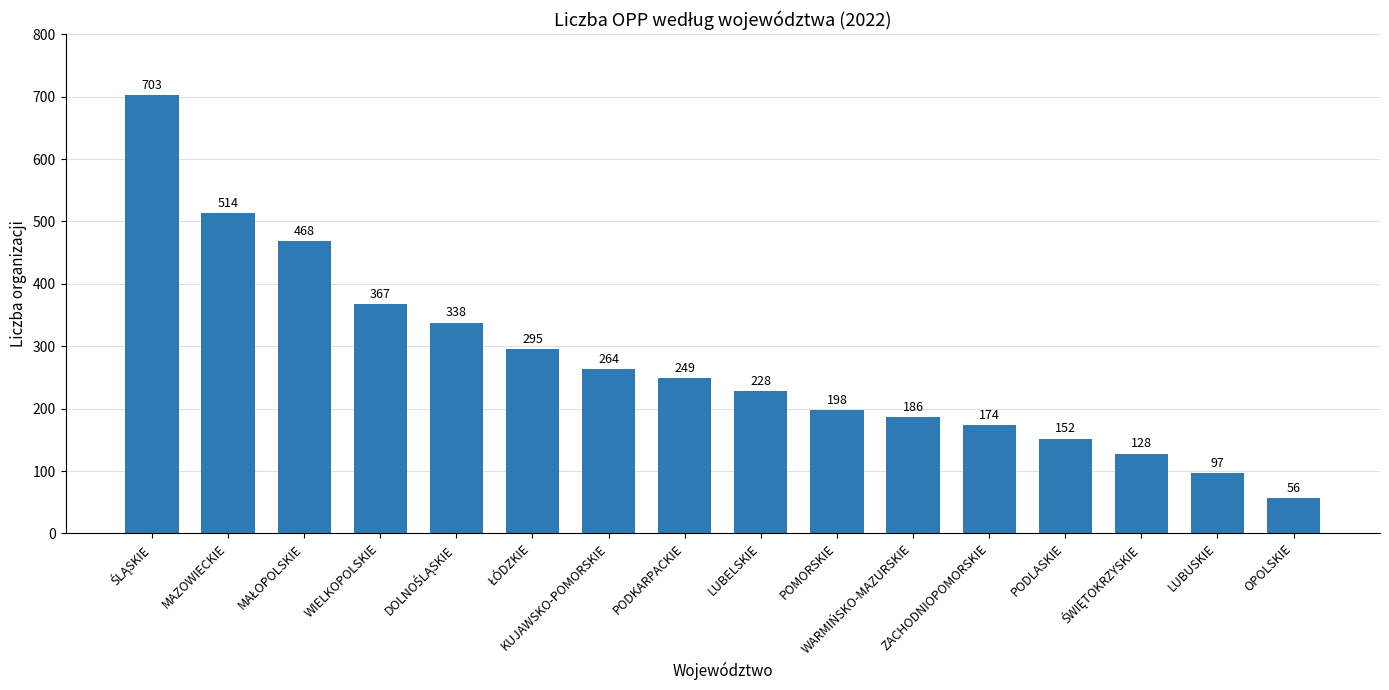

What is the sum of all values?

4417